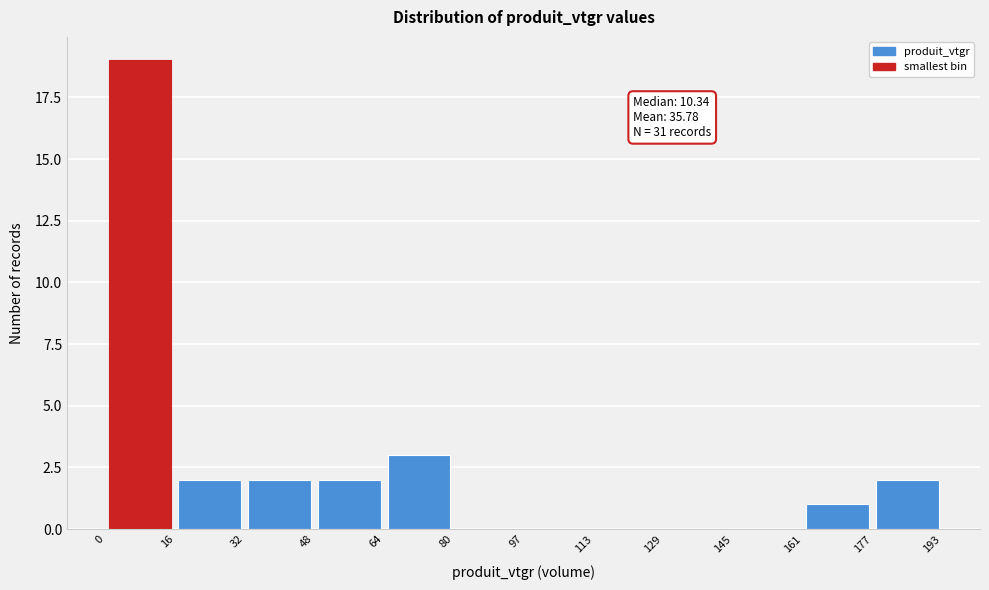

Over which range of the x-axis is the bar tallest?

0 to 16